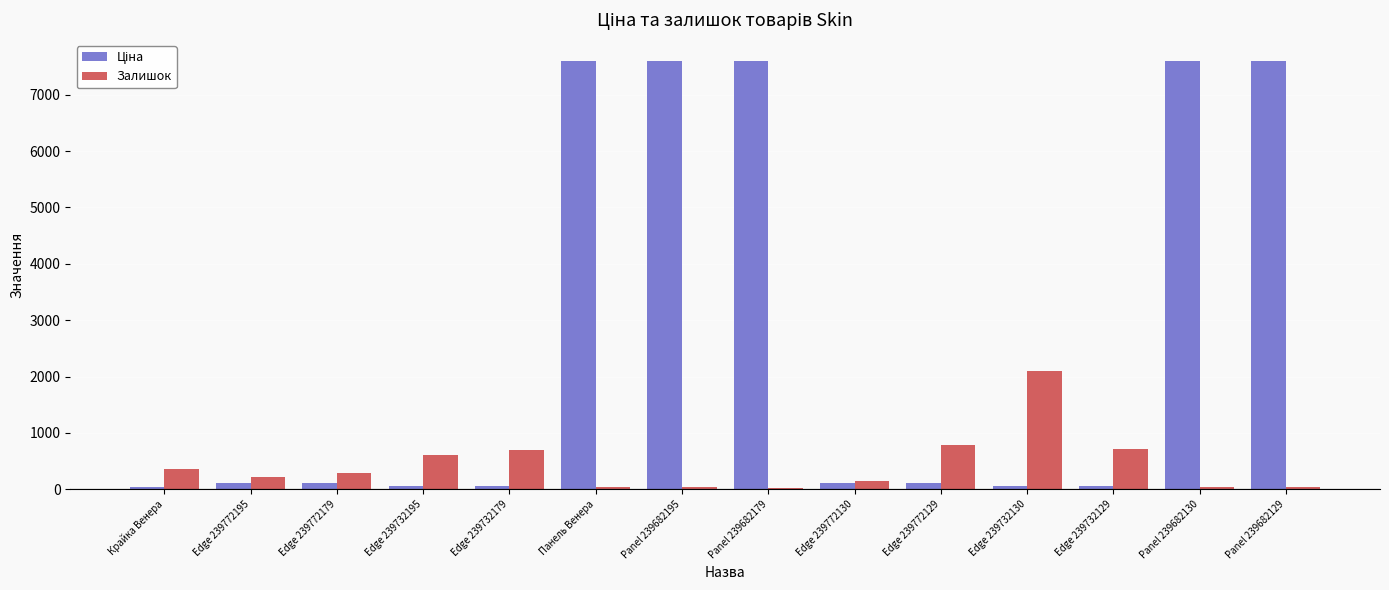

At which label does Залишок reach its peak?

Edge 239732130